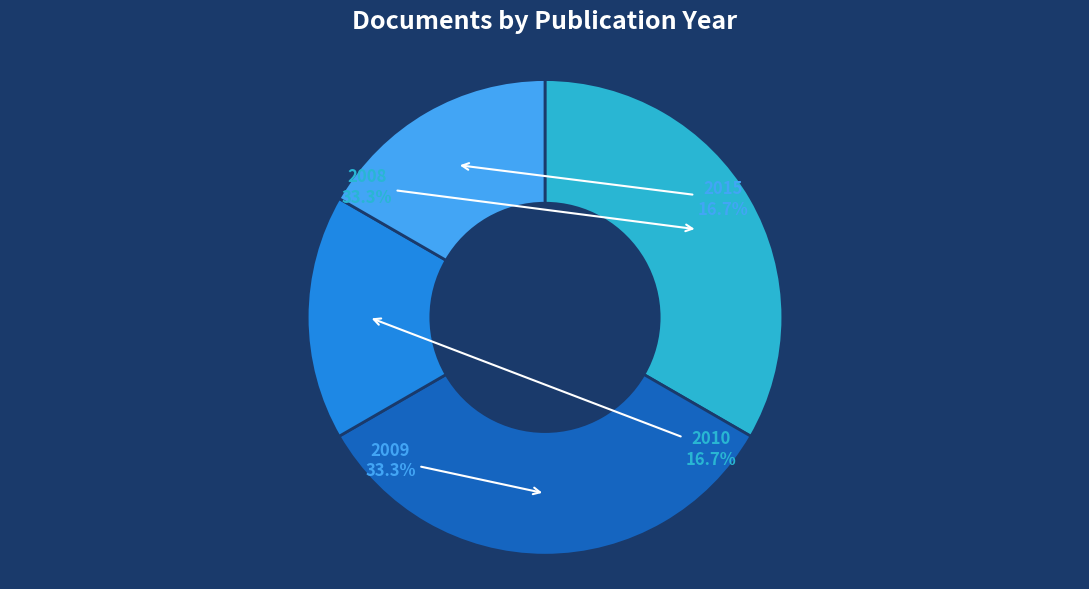

Is there any slice that represents more than half of the pie?

No